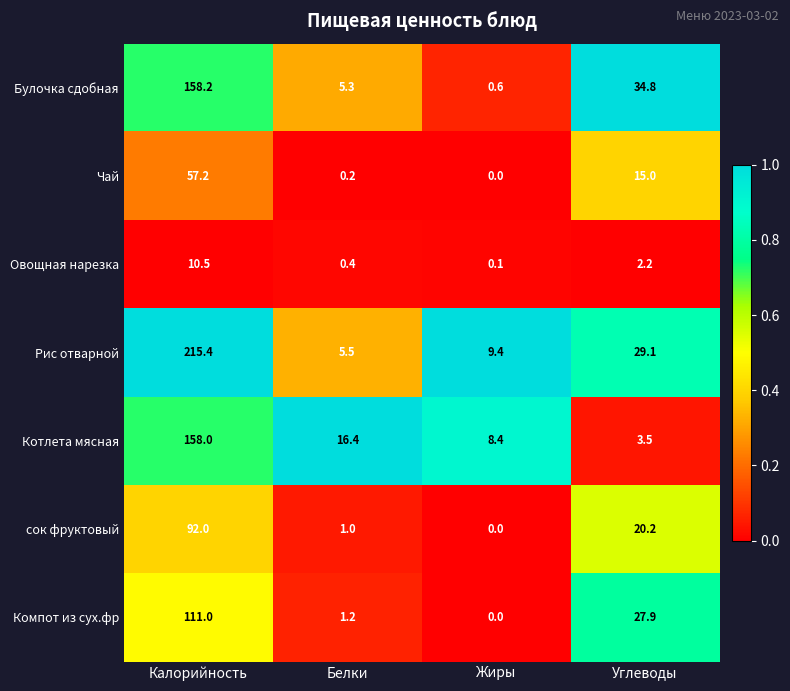

Which series has the largest range (max minus min)?

Рис отварной